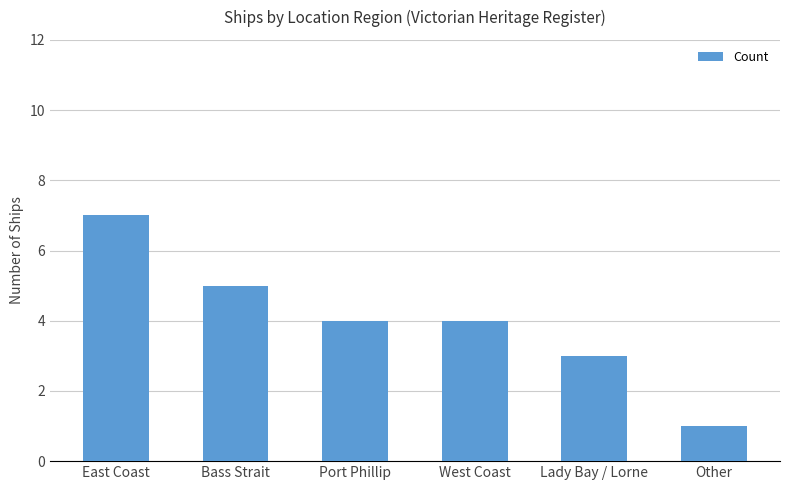

The chart shows a value of 1 at Other. True or false?

True